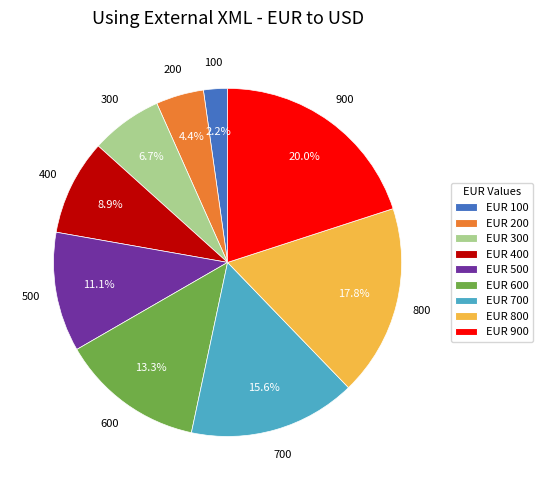

Which slice is the smallest?

EUR 100